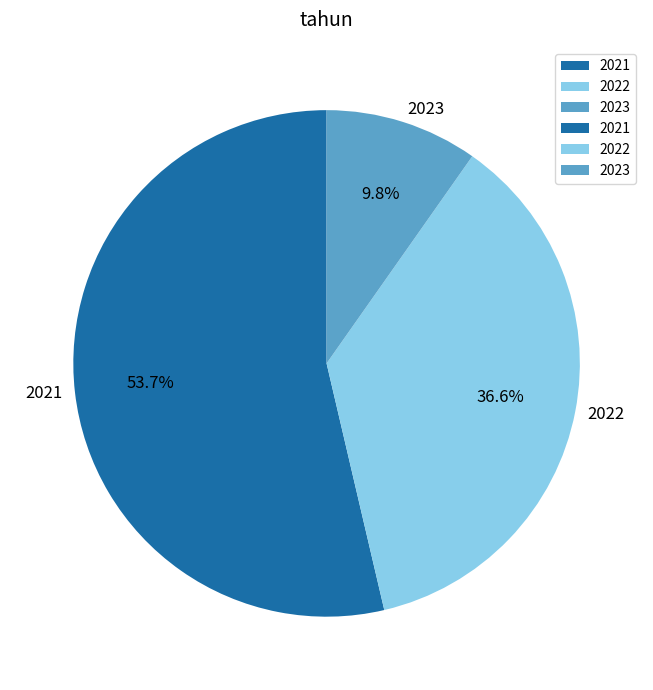

Is there a majority slice in this chart?

Yes